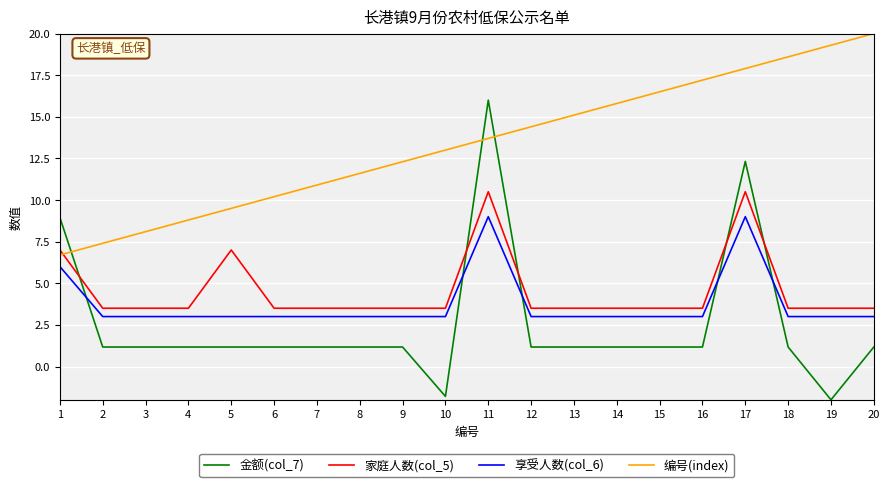

Which series has the largest total across all categories?

编号(index)